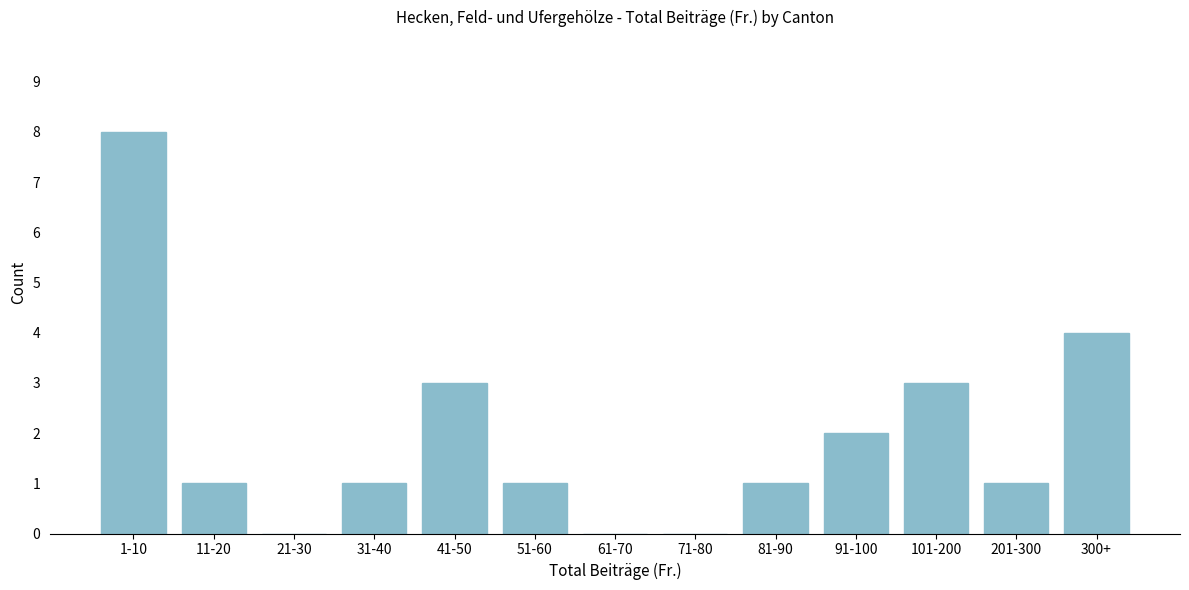

Reading left to right, extract all data points from this chart.

1-10=8	11-20=1	21-30=0	31-40=1	41-50=3	51-60=1	61-70=0	71-80=0	81-90=1	91-100=2	101-200=3	201-300=1	300+=4